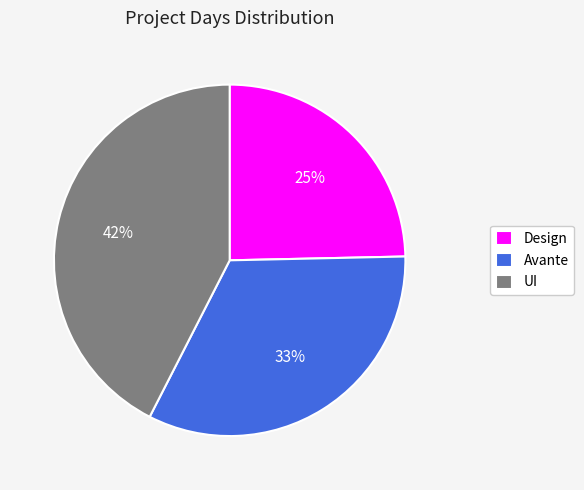

Is the sum of Avante and UI greater than half?

Yes